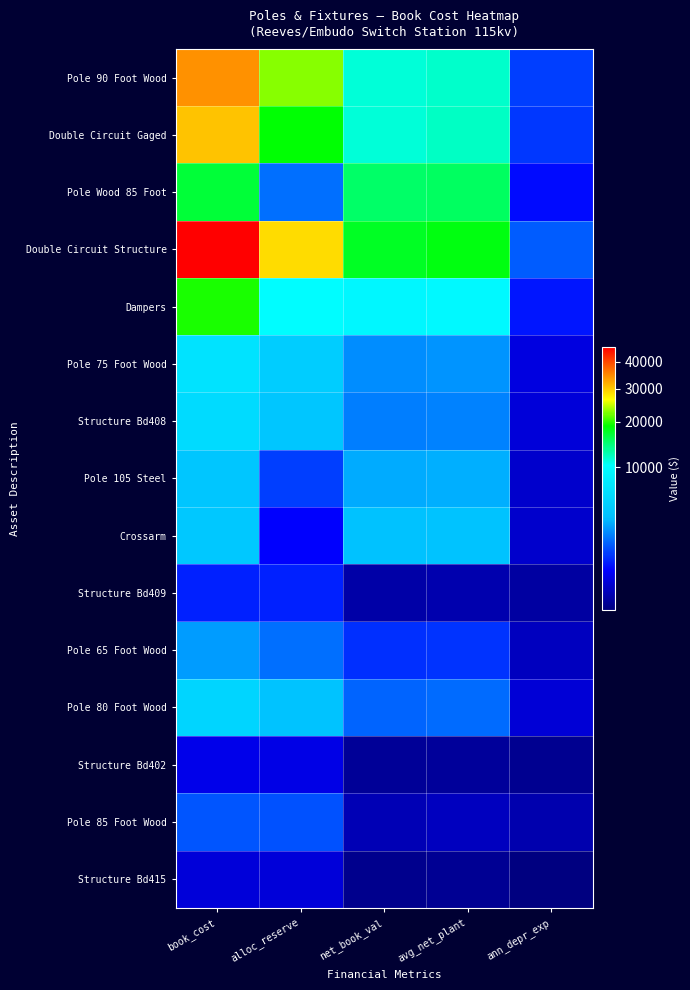

How many series are shown in this chart?

15